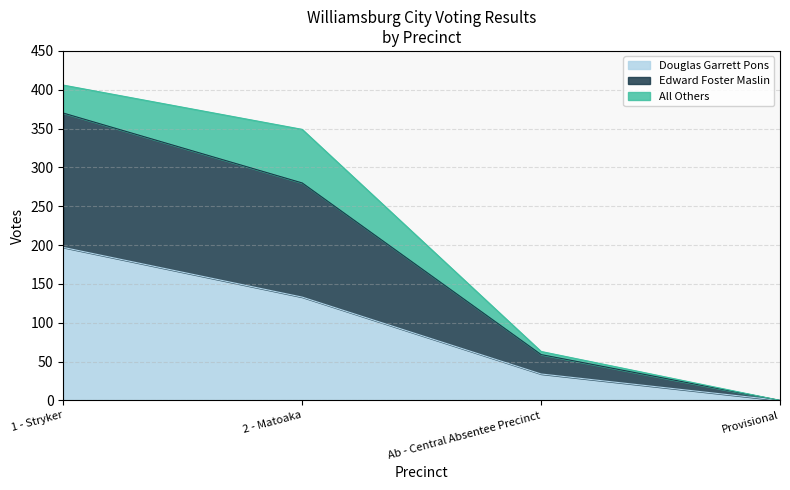

What is the value of the Douglas Garrett Pons point at the 1st from the left?

197